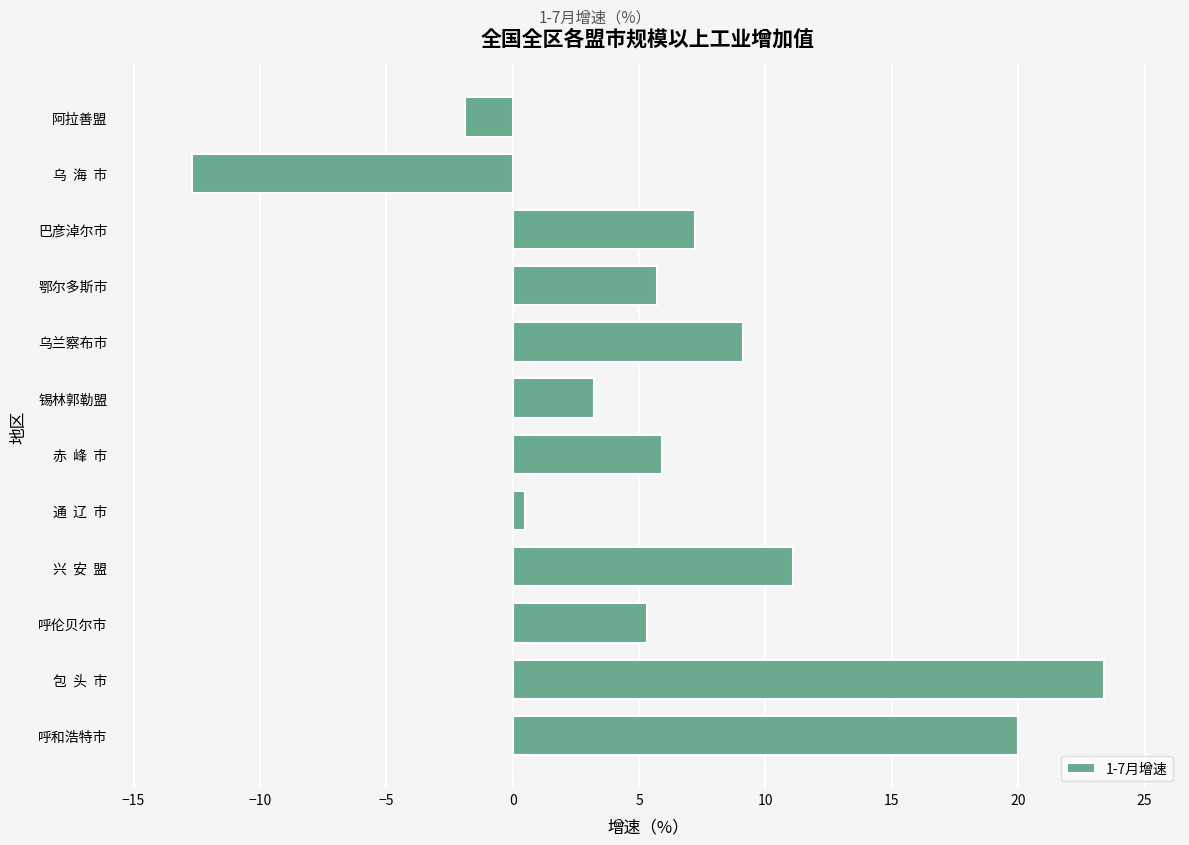

The value at 兴  安  盟 is 18.6. True or false?

False